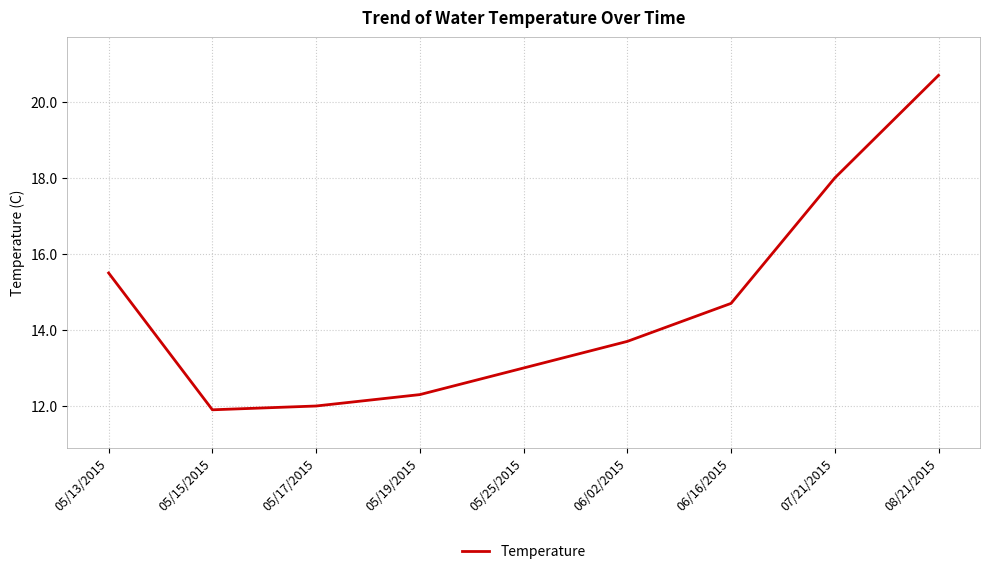

True or false: the data shows 12.0 at 05/17/2015.

True